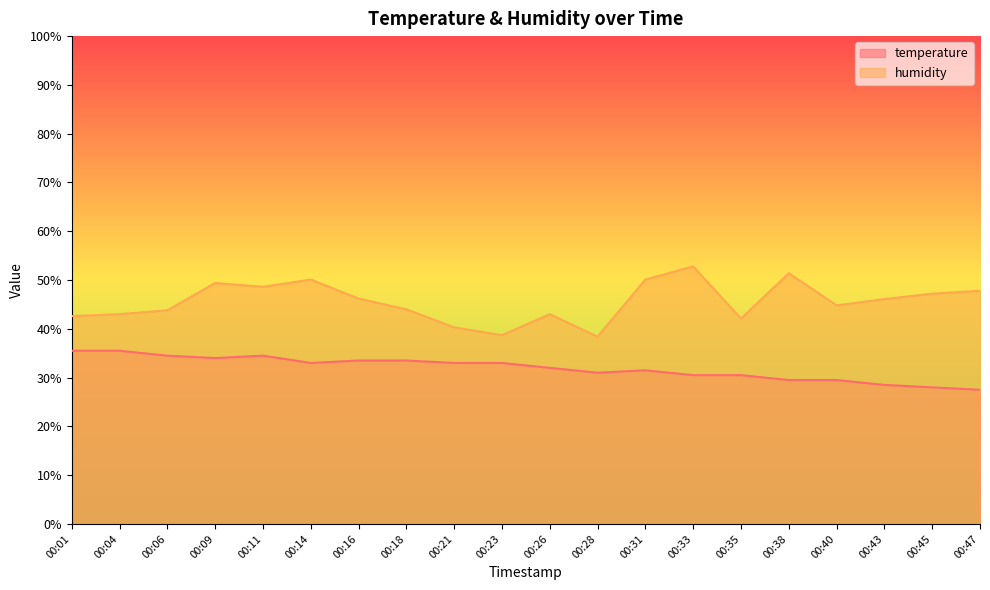

True or false: temperature has more than 1 interior local peaks.

True